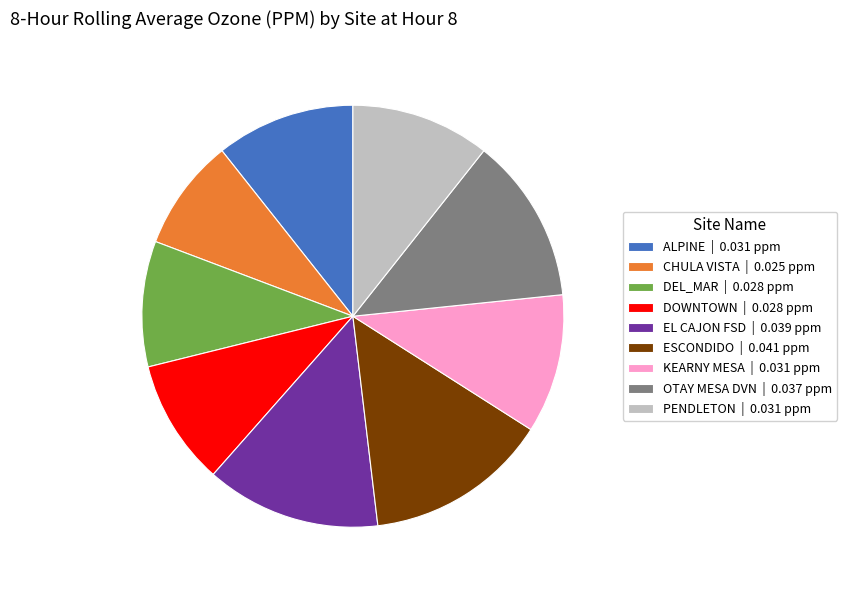

Count the number of slices in the pie.

9